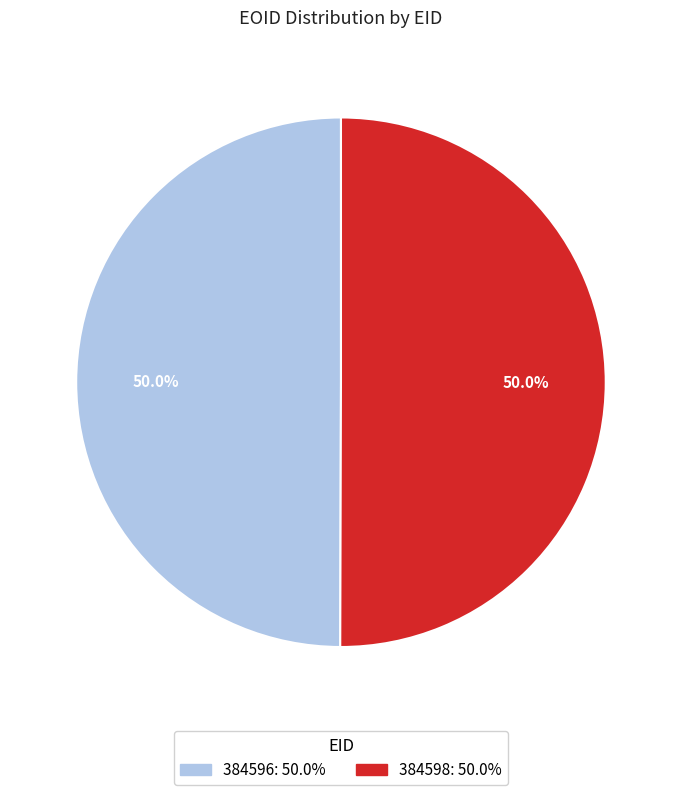

To the nearest percent, what is the average slice percentage?

50%